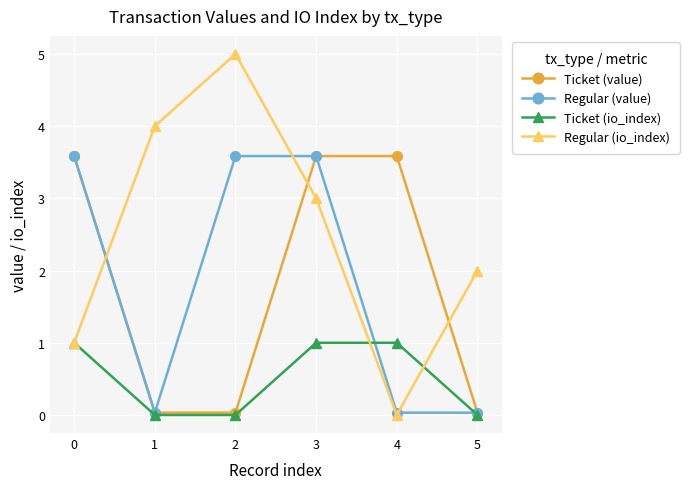

Is it true that Ticket (value) equals 1.1 at 3?

False